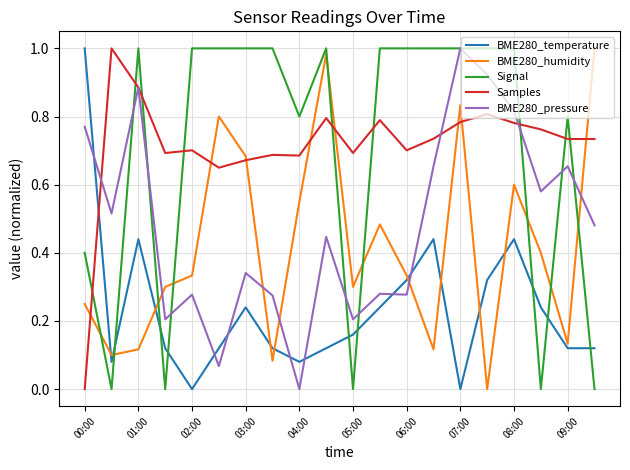

How many lines are shown in the chart?

5